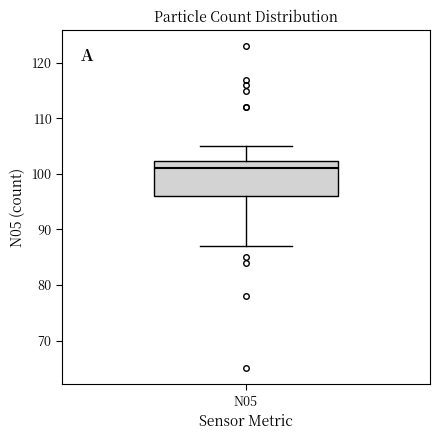

Transcribe this box plot: give where the median line is, the range the box spans, and where the two whiskers end, as read against the y-axis. The values are not printed on the chart, so give them approximately, as read against the axis.

median 101, box 96 to 102, whiskers 87 to 105